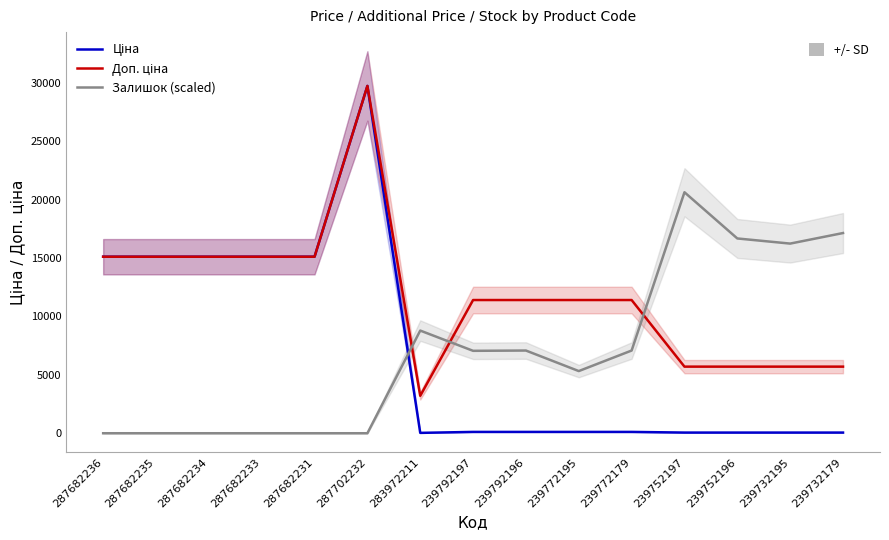

Where is Залишок (scaled) nearest to the value 10320?

283972211